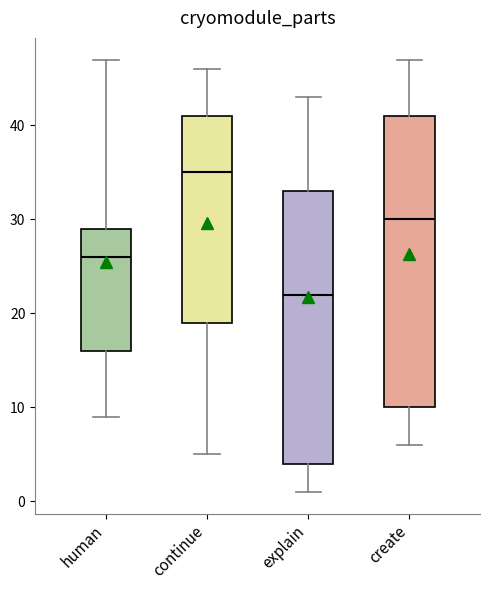

Comparing the boxes themselves (not the whiskers), which one is the tallest?

create